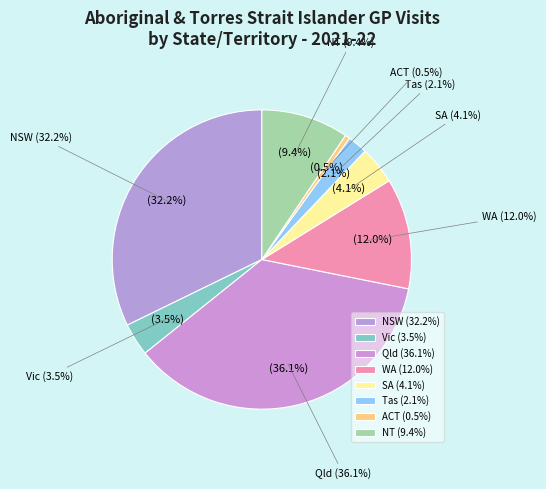

Does WA represent more than half of the total?

No